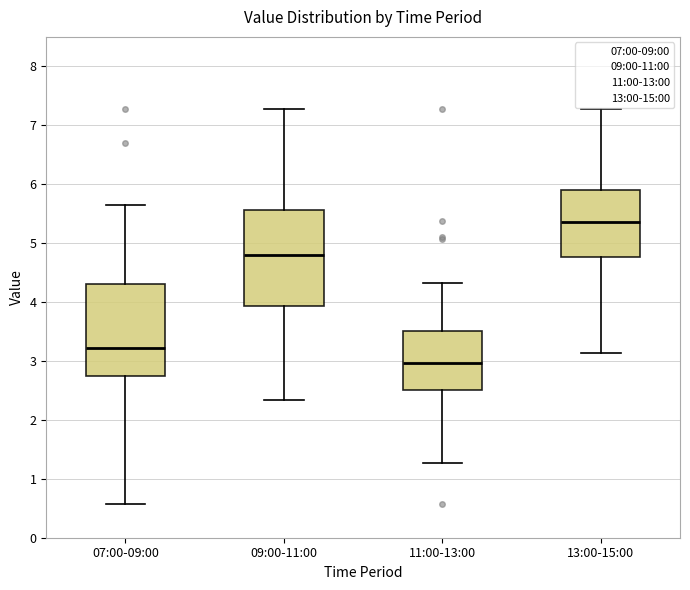

Which box's median line is the highest?

13:00-15:00